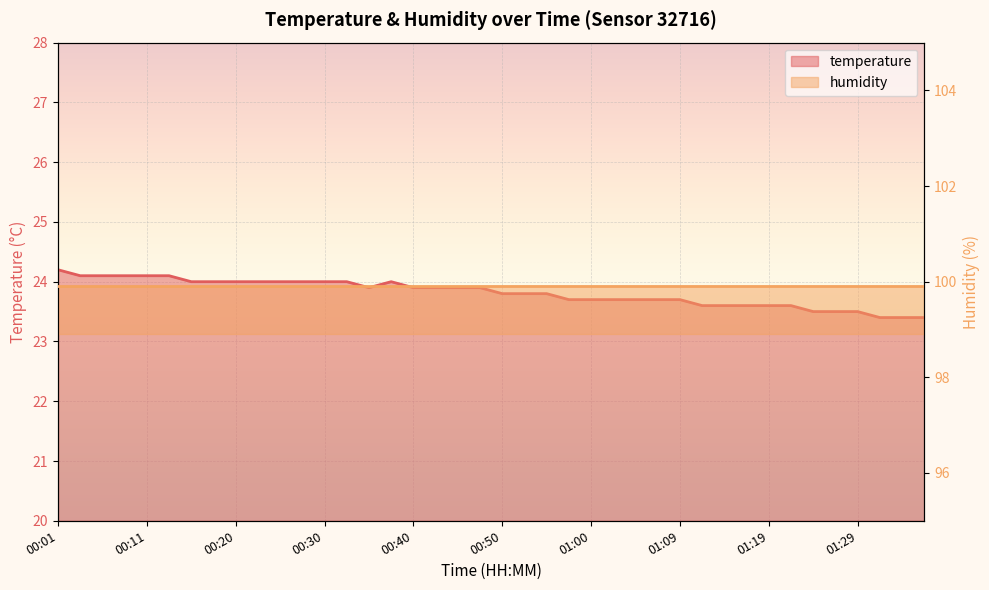

True or false: there are more than 0 points higher than both neighbors.

True